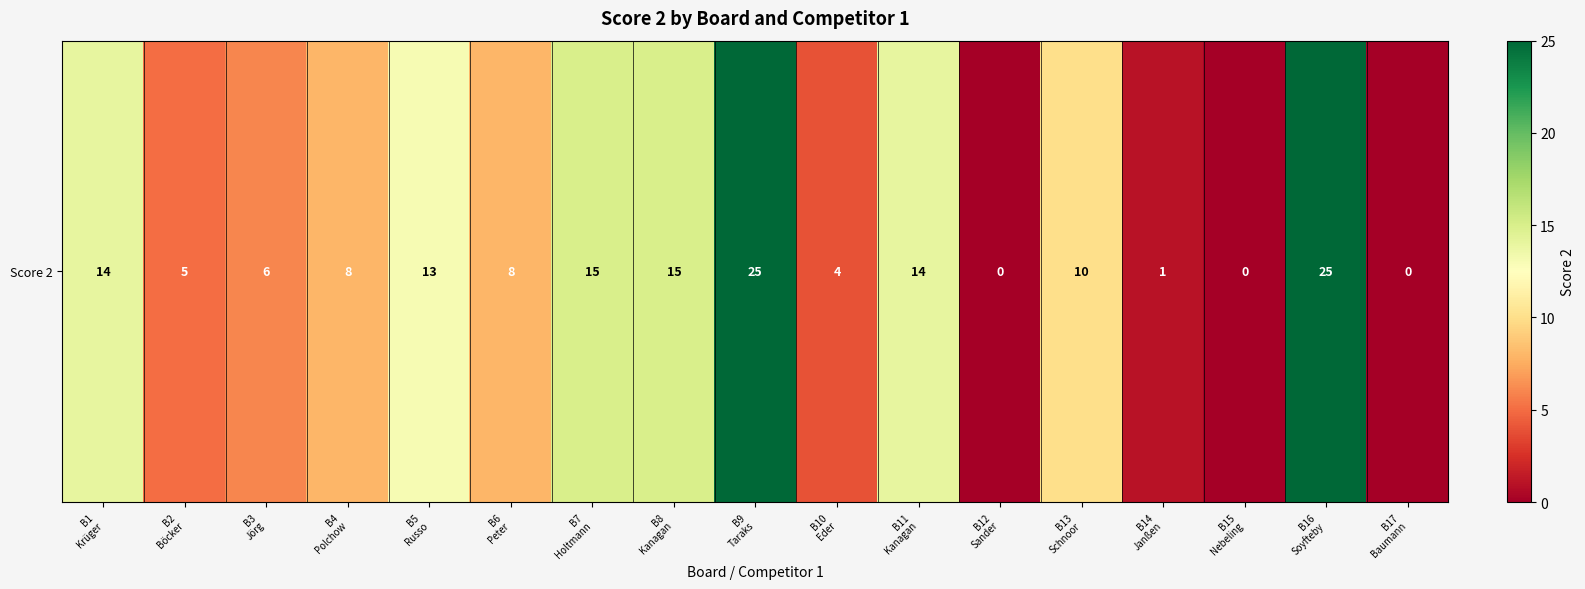

What is the greatest value displayed?

25